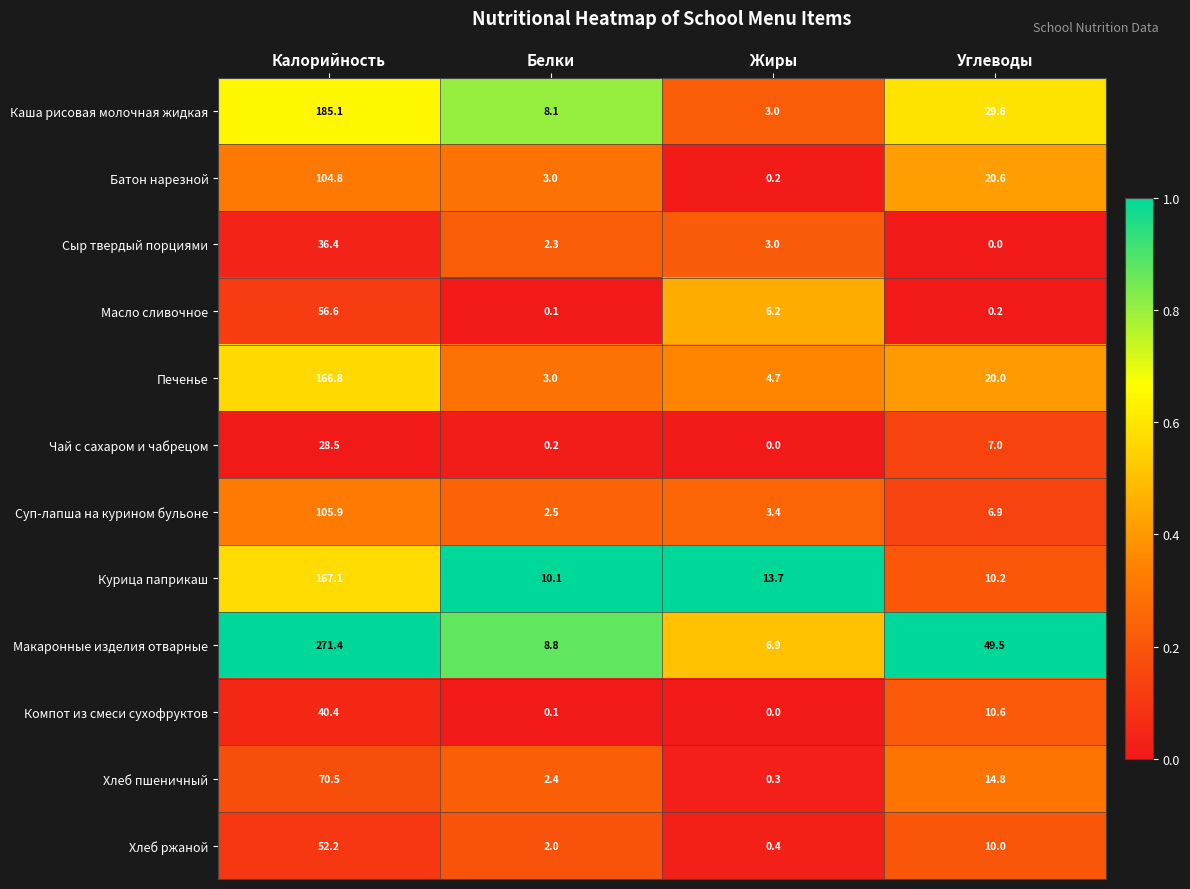

At which label does Масло сливочное reach its minimum?

Белки